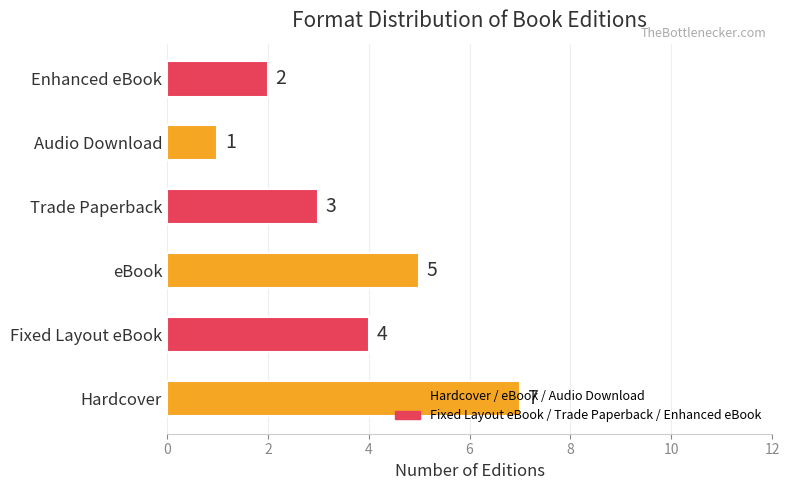

What is the difference between the maximum and second lowest values?

5